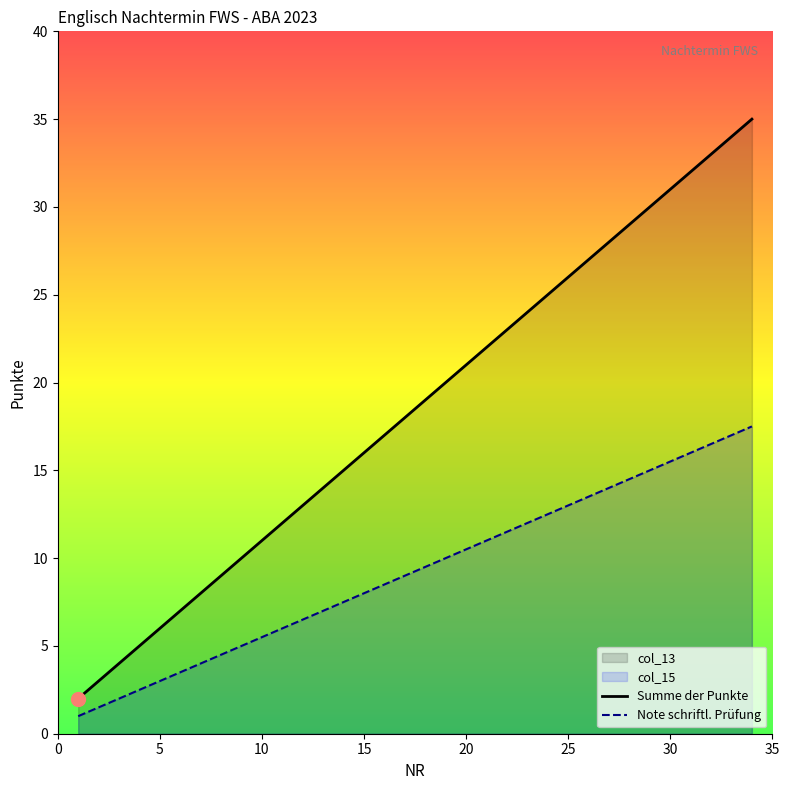

What is the approximate value of col_15 at 5?

3.0